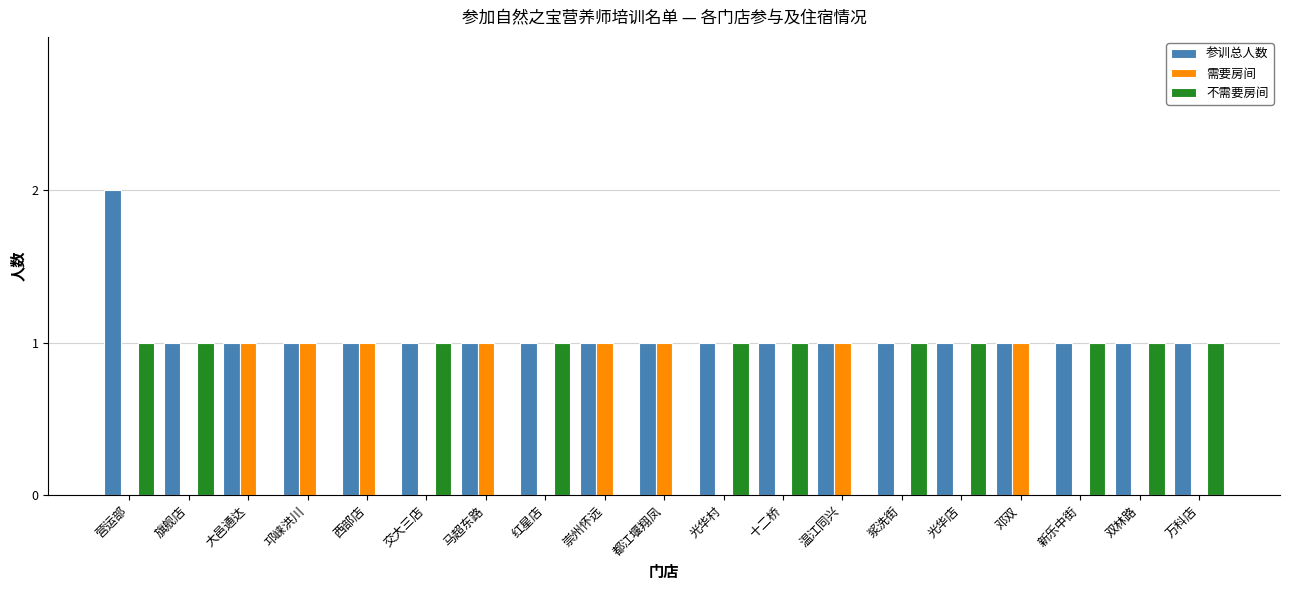

Which category has the highest value in the 参训总人数 series?

营运部